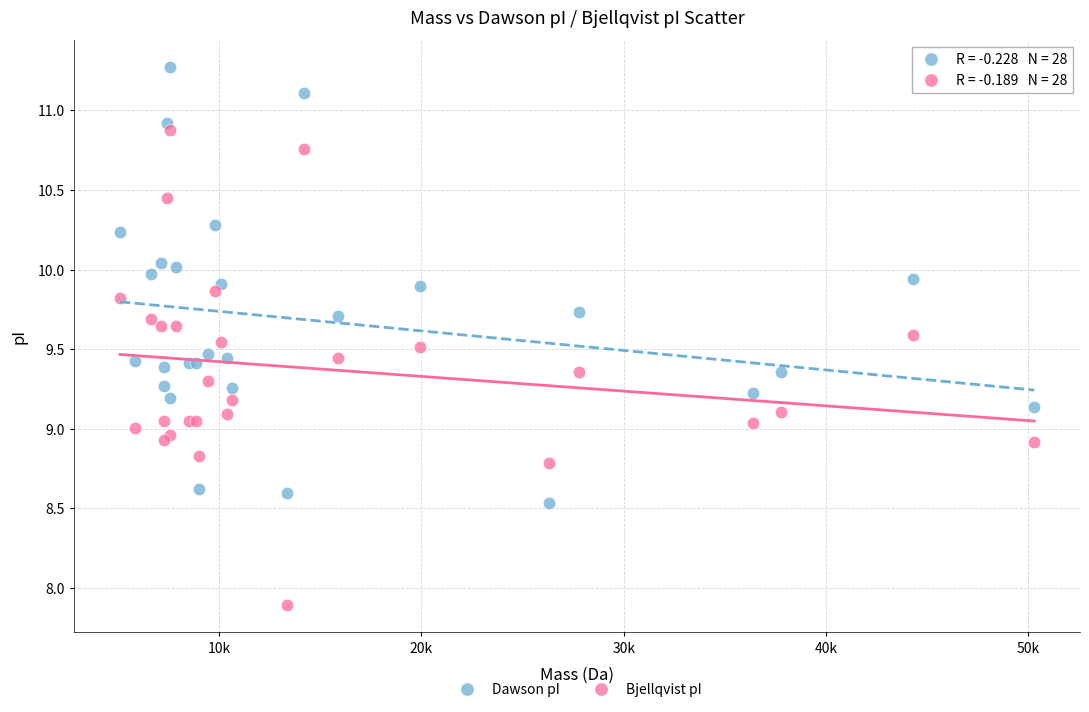

Which series reaches the minimum Y coordinate?

Bjellqvist pI